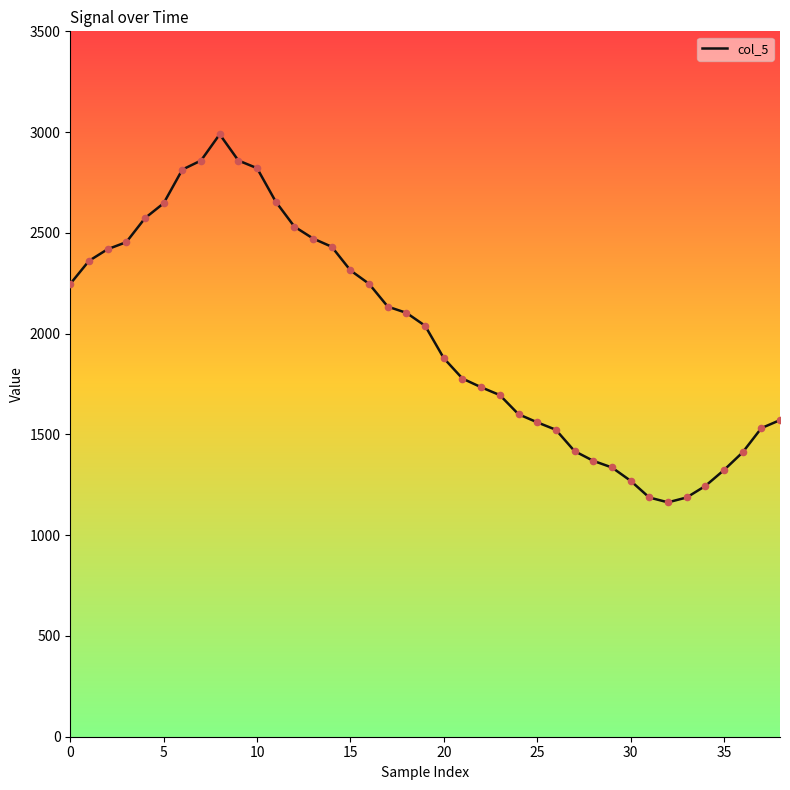

What is the smallest value displayed?

1163